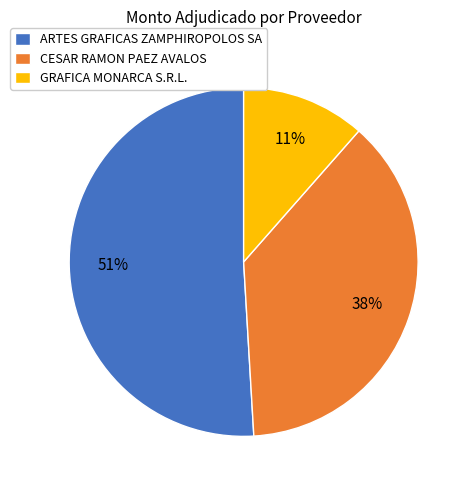

What percentage is the GRAFICA MONARCA S.R.L. slice, to the nearest percent?

11%